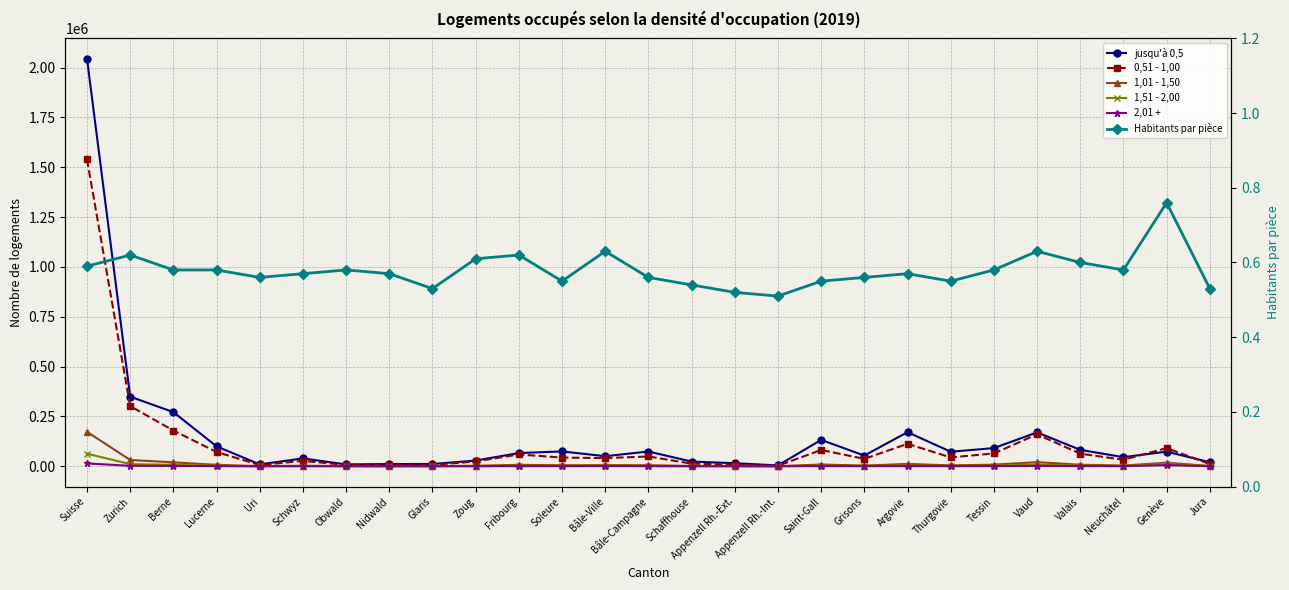

Is it true that Habitants par pièce equals 0.6 at Neuchâtel?

True